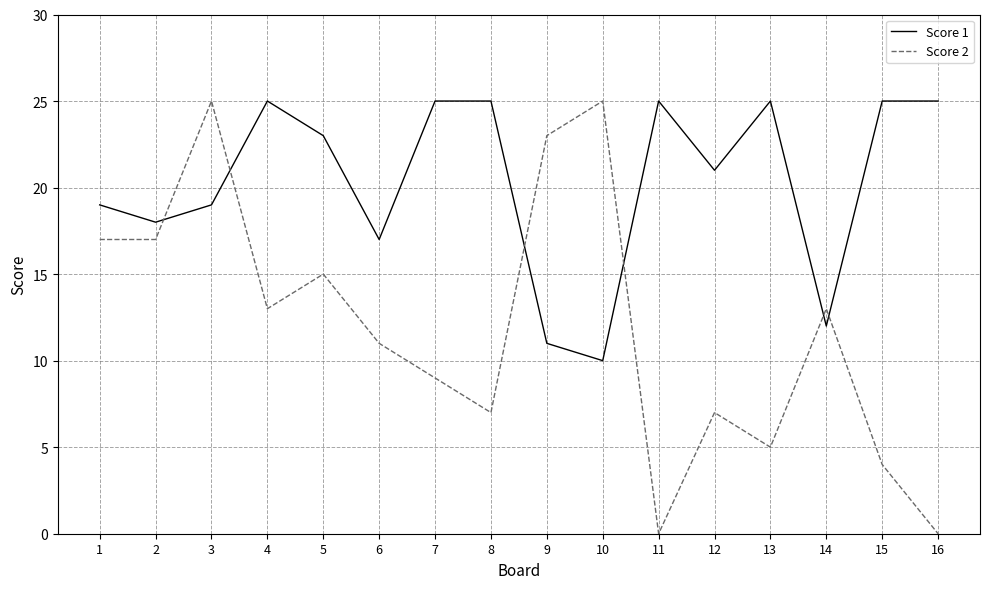

Is it true that Score 2 equals 4 at 15?

True